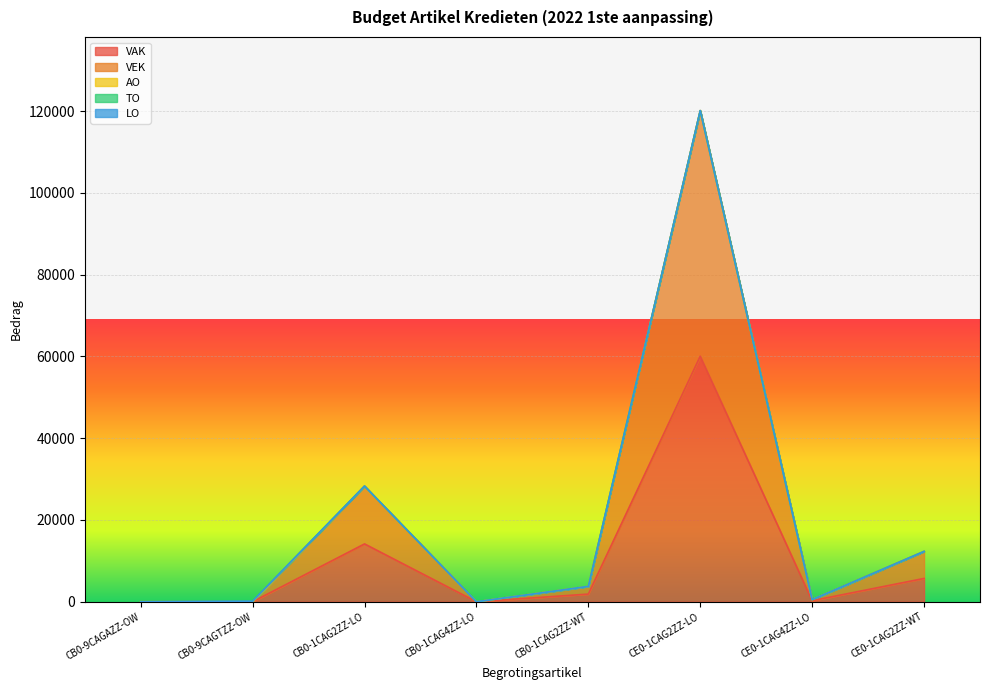

Reading left to right, transcribe all the data shown in this chart.

VAK: CB0-9CAGAZZ-OW=0	CB0-9CAGTZZ-OW=0	CB0-1CAG2ZZ-LO=14144	CB0-1CAG4ZZ-LO=0	CB0-1CAG2ZZ-WT=1875	CE0-1CAG2ZZ-LO=60059	CE0-1CAG4ZZ-LO=260	CE0-1CAG2ZZ-WT=5699
VEK: CB0-9CAGAZZ-OW=0	CB0-9CAGTZZ-OW=0	CB0-1CAG2ZZ-LO=14144	CB0-1CAG4ZZ-LO=0	CB0-1CAG2ZZ-WT=1875	CE0-1CAG2ZZ-LO=60059	CE0-1CAG4ZZ-LO=260	CE0-1CAG2ZZ-WT=6608
AO: CB0-9CAGAZZ-OW=3	CB0-9CAGTZZ-OW=0	CB0-1CAG2ZZ-LO=0	CB0-1CAG4ZZ-LO=0	CB0-1CAG2ZZ-WT=0	CE0-1CAG2ZZ-LO=0	CE0-1CAG4ZZ-LO=0	CE0-1CAG2ZZ-WT=0
TO: CB0-9CAGAZZ-OW=0	CB0-9CAGTZZ-OW=144	CB0-1CAG2ZZ-LO=0	CB0-1CAG4ZZ-LO=0	CB0-1CAG2ZZ-WT=0	CE0-1CAG2ZZ-LO=0	CE0-1CAG4ZZ-LO=0	CE0-1CAG2ZZ-WT=0
LO: CB0-9CAGAZZ-OW=0	CB0-9CAGTZZ-OW=0	CB0-1CAG2ZZ-LO=0	CB0-1CAG4ZZ-LO=0	CB0-1CAG2ZZ-WT=0	CE0-1CAG2ZZ-LO=0	CE0-1CAG4ZZ-LO=0	CE0-1CAG2ZZ-WT=0